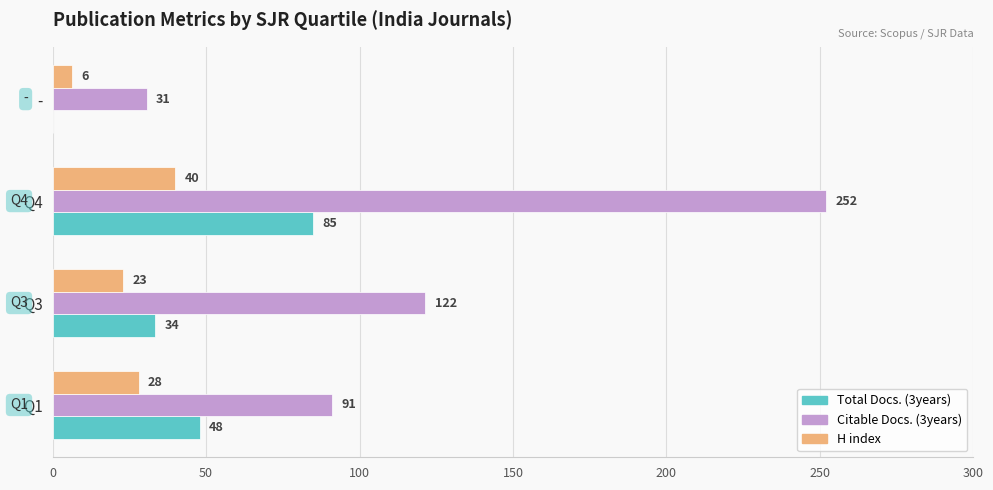

What are all the series names shown in the legend?

Total Docs. (3years), Citable Docs. (3years), H index